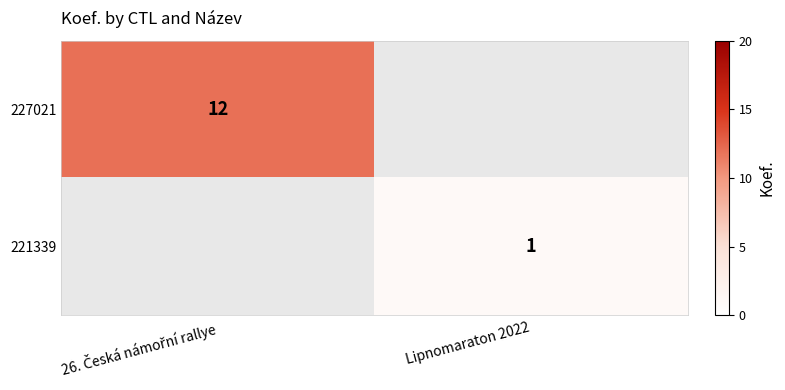

What is the smallest value displayed?

1.0